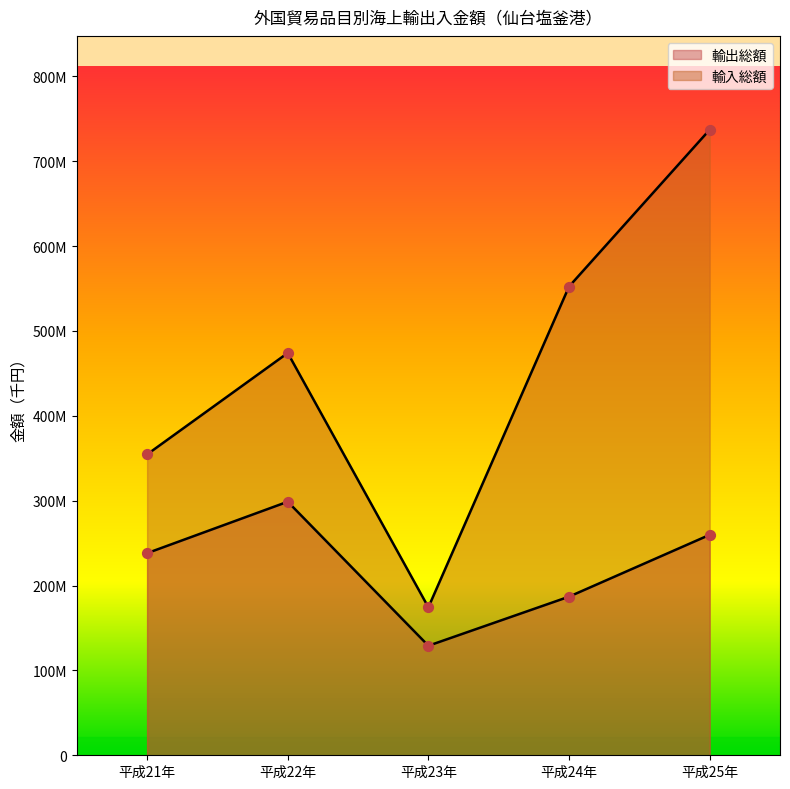

Which series reaches the maximum Y coordinate?

輸入総額